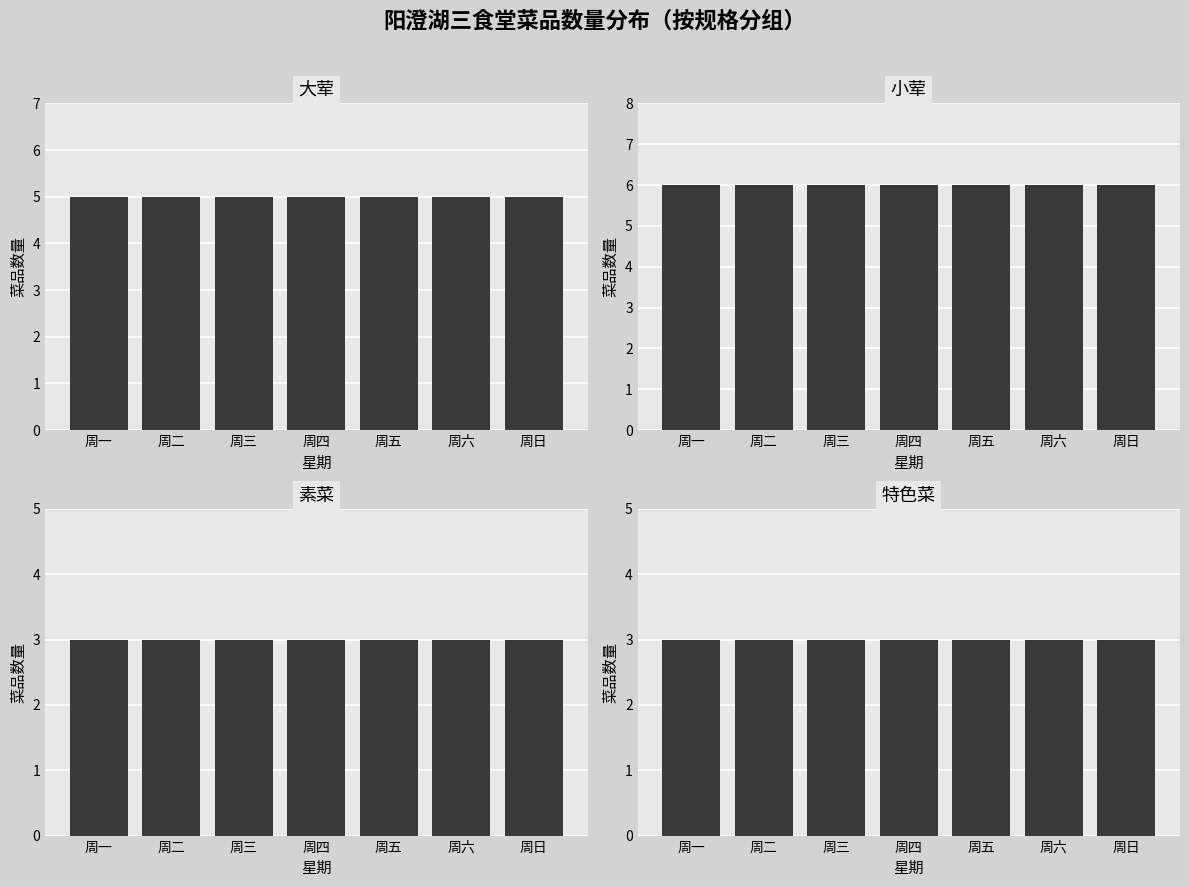

True or false: 大荤 has a value of 5 at 周日.

True